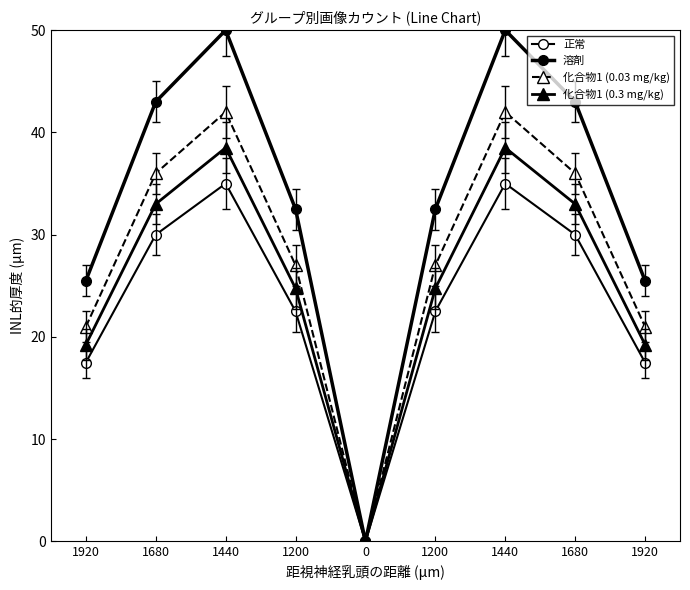

Count the number of data series in this chart.

4